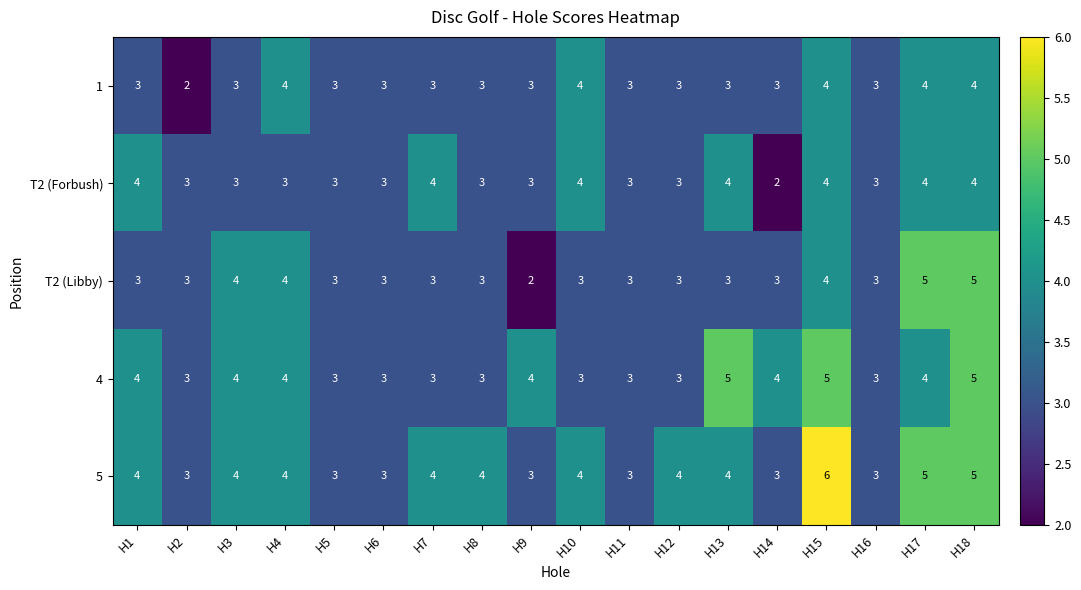

Is the value of 1 at H10 greater than the value of T2 (Libby) at H6?

Yes